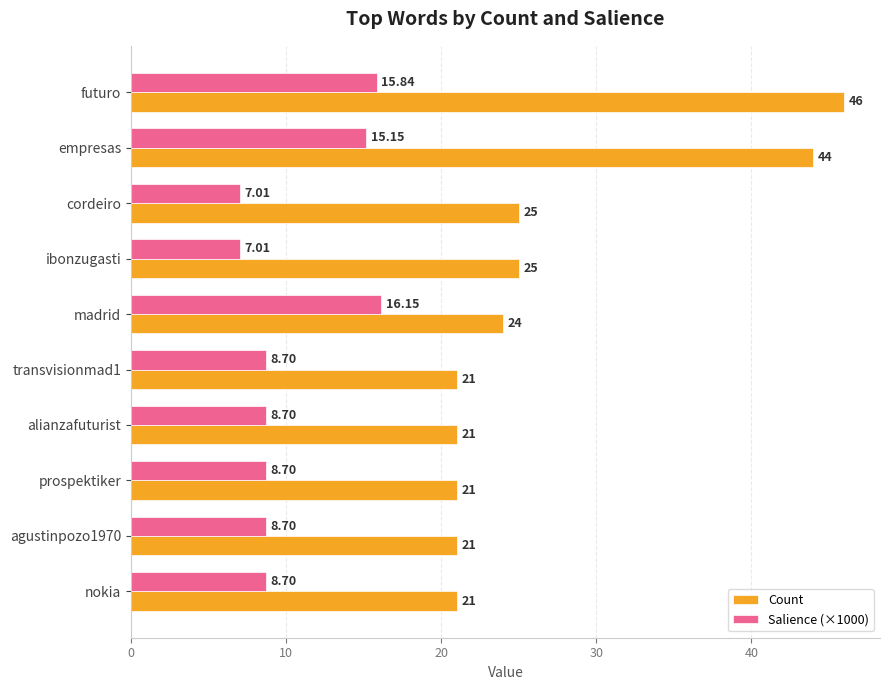

What is the highest value of the Count series?

46.0